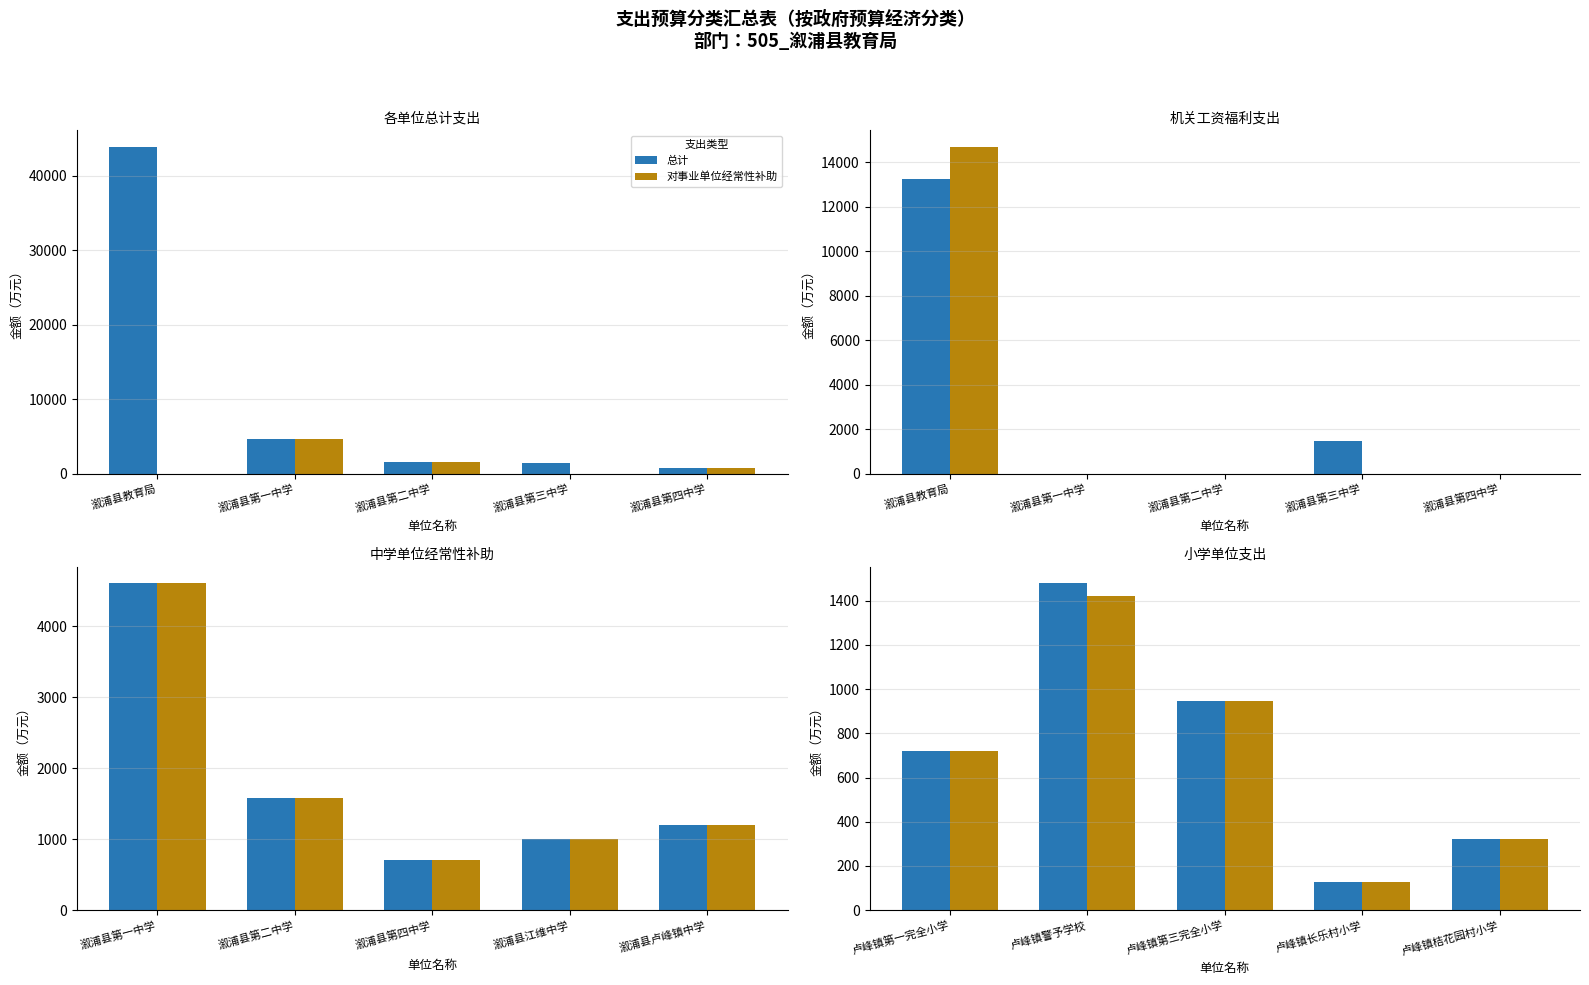

Does the chart contain any negative values?

No